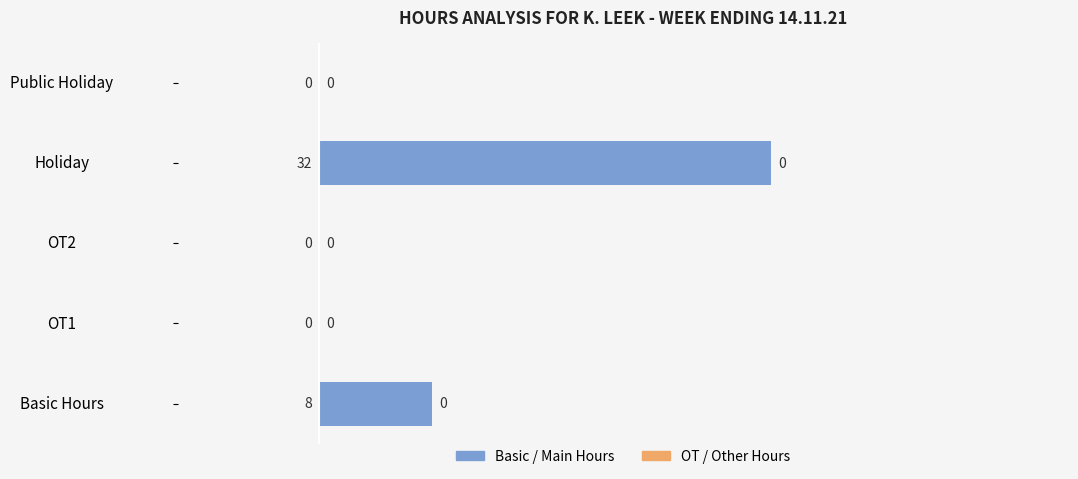

What is the change in value from Basic Hours to Holiday?

+24